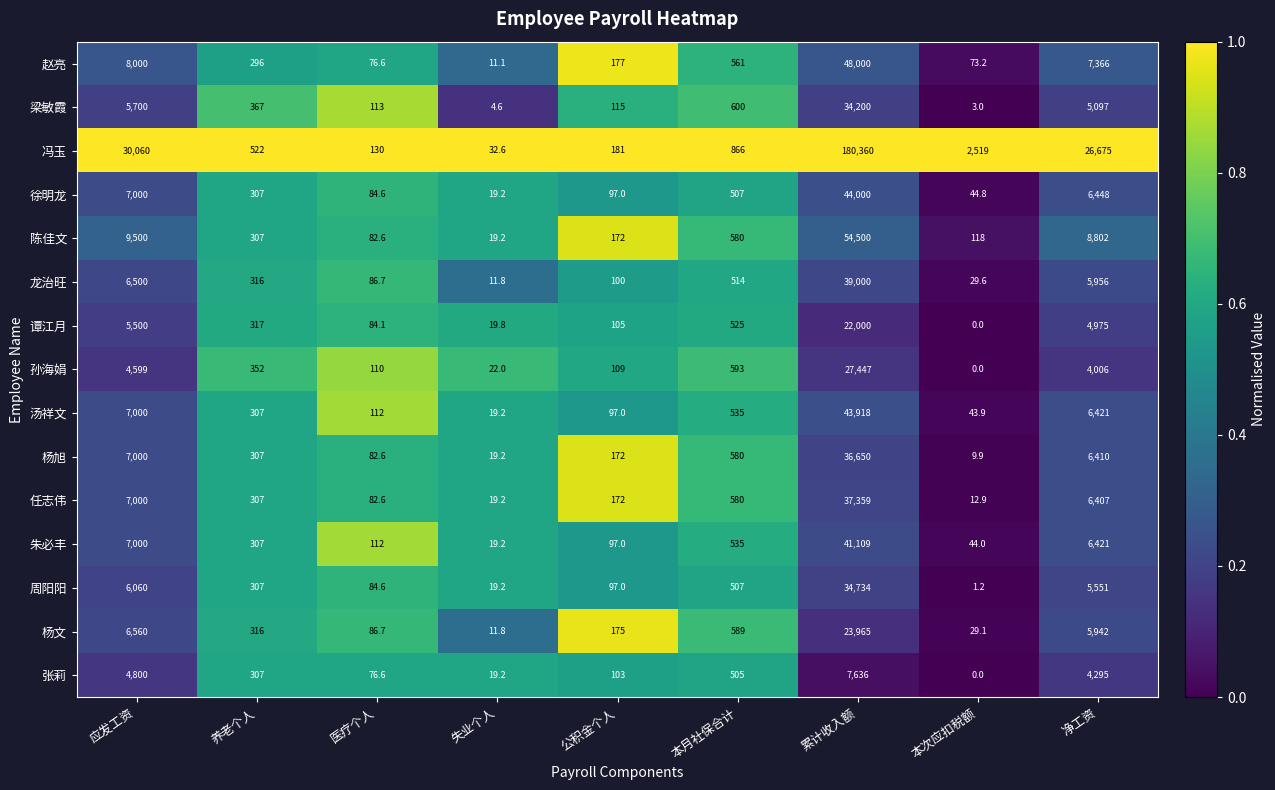

What is the difference between the 赵亮 values at 失业个人 and 应发工资?

7988.9